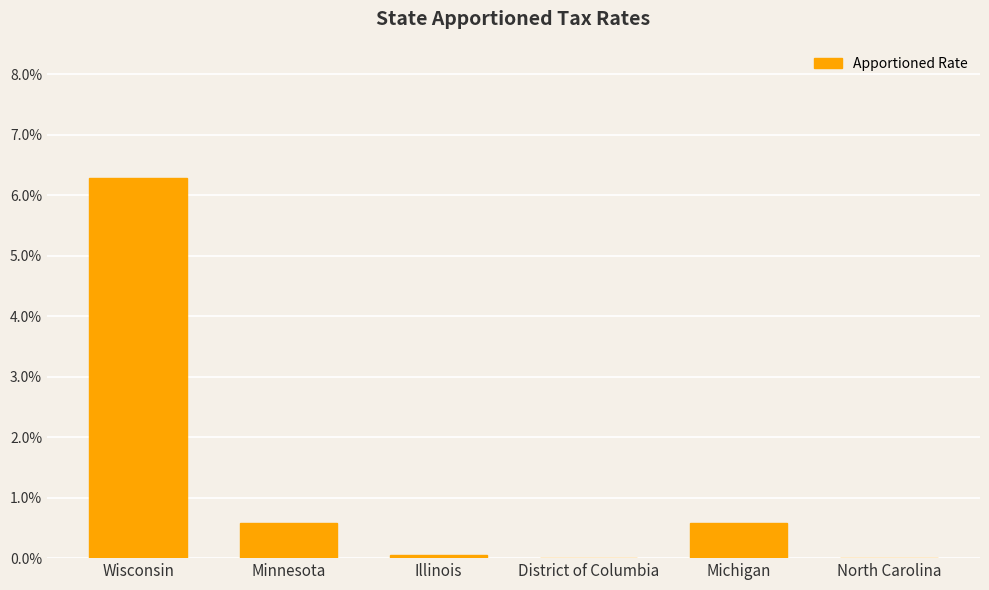

Are the bars horizontal?

No